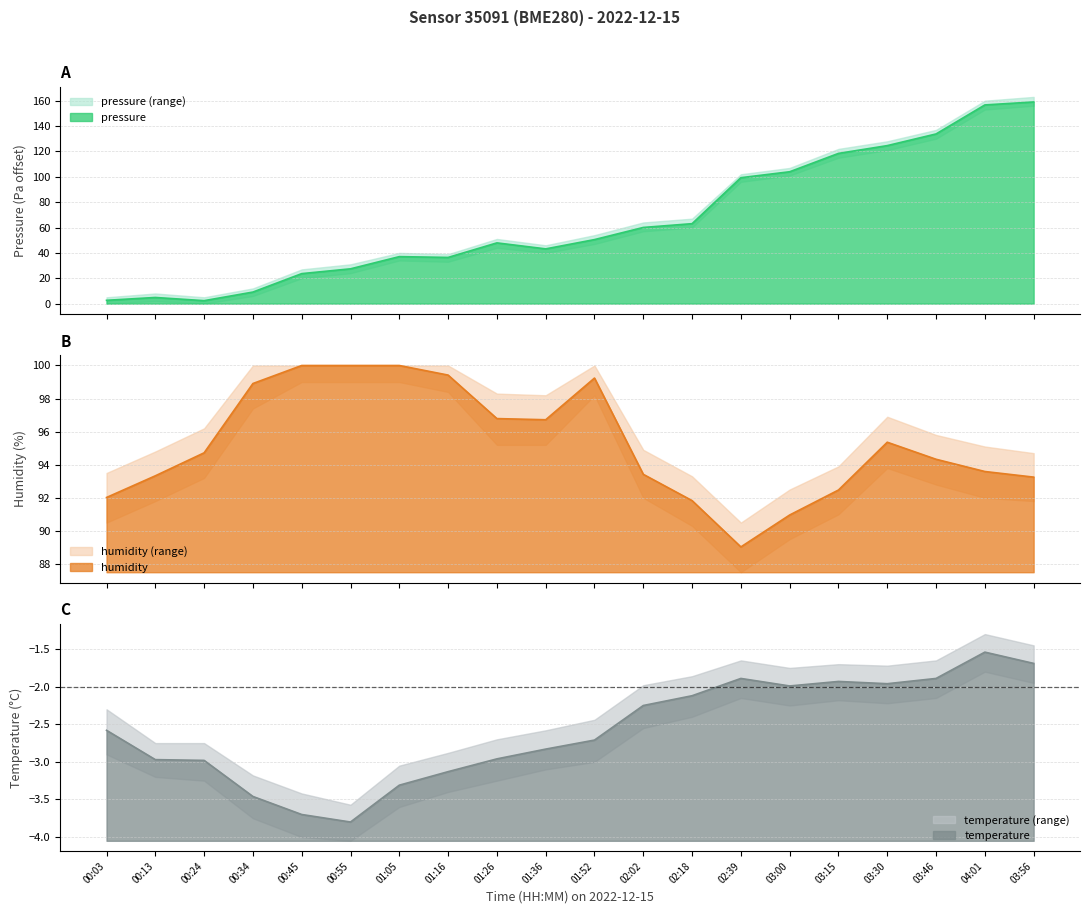

True or false: humidity has a value of 94.7 at 00:24.

True